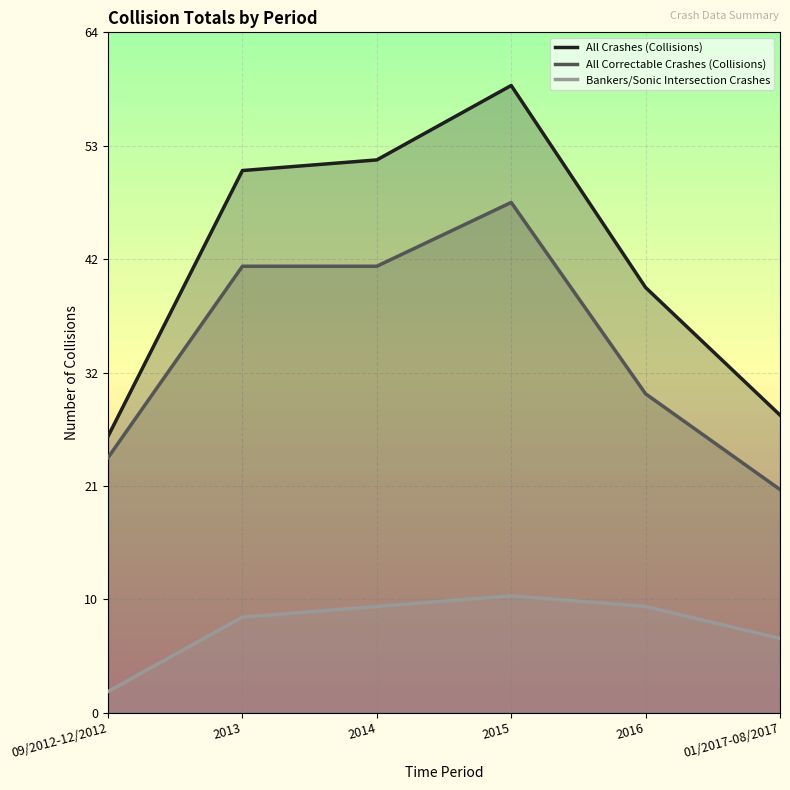

True or false: All Crashes (Collisions) and Bankers/Sonic Intersection Crashes intersect in this chart.

False